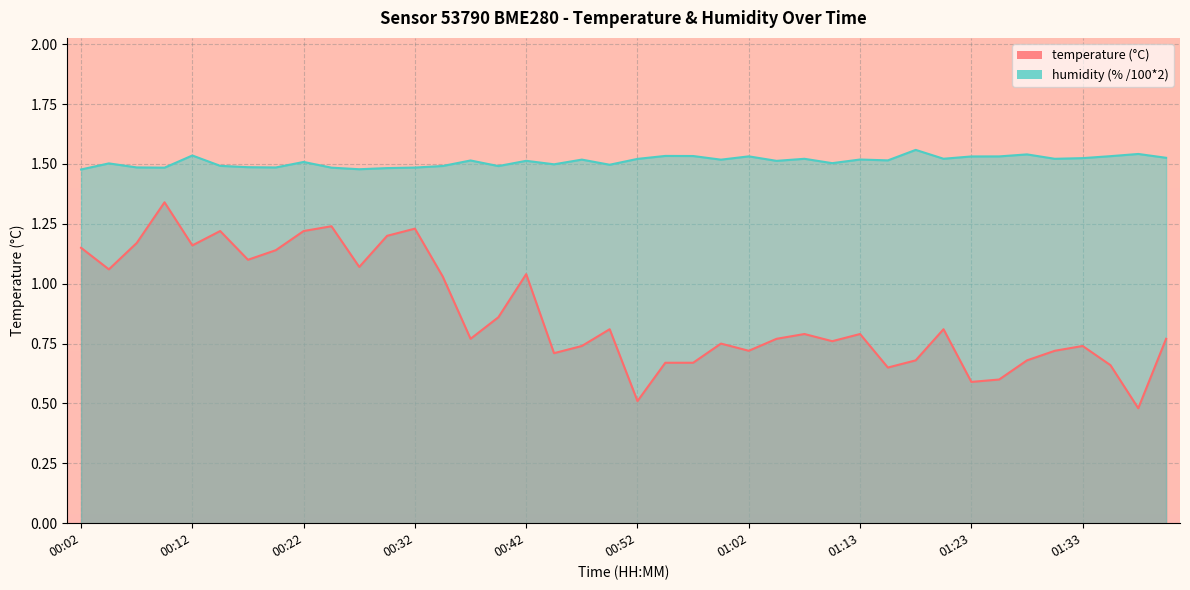

True or false: temperature has a value of 1.8 at 00:12.

False